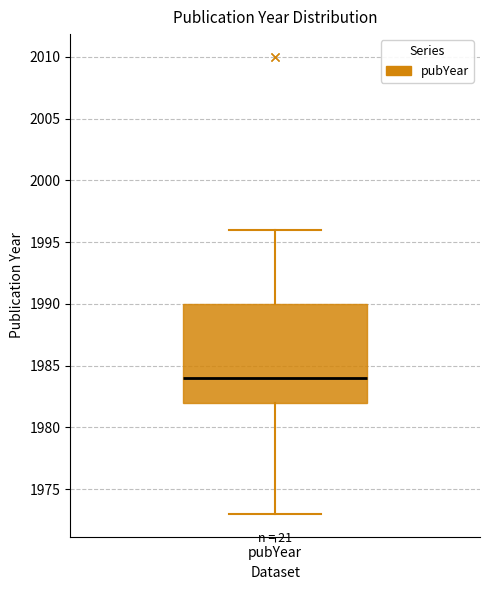

Read this box plot against the y-axis: the position of the median line, the range covered by the box, and the ends of both whiskers. The values are not printed on the chart, so give them approximately, as read against the axis.

median 1984, box 1982 to 1990, whiskers 1973 to 1996